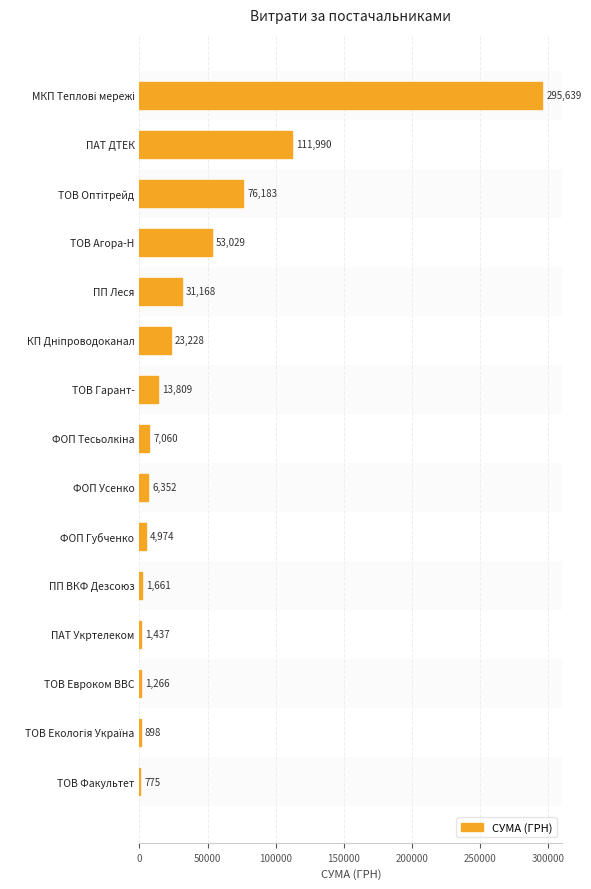

Count the number of data series in this chart.

1